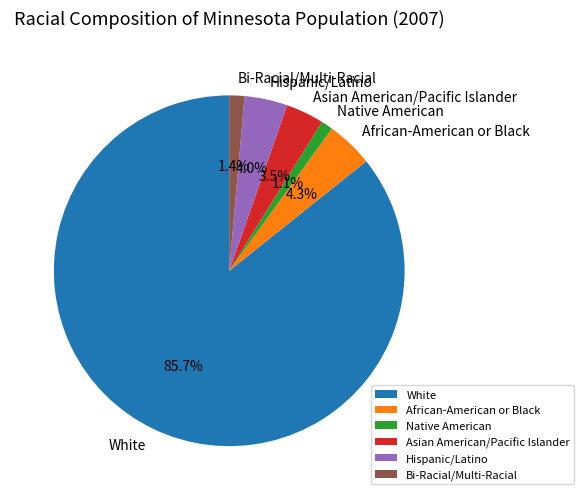

Count the number of slices in the pie.

6